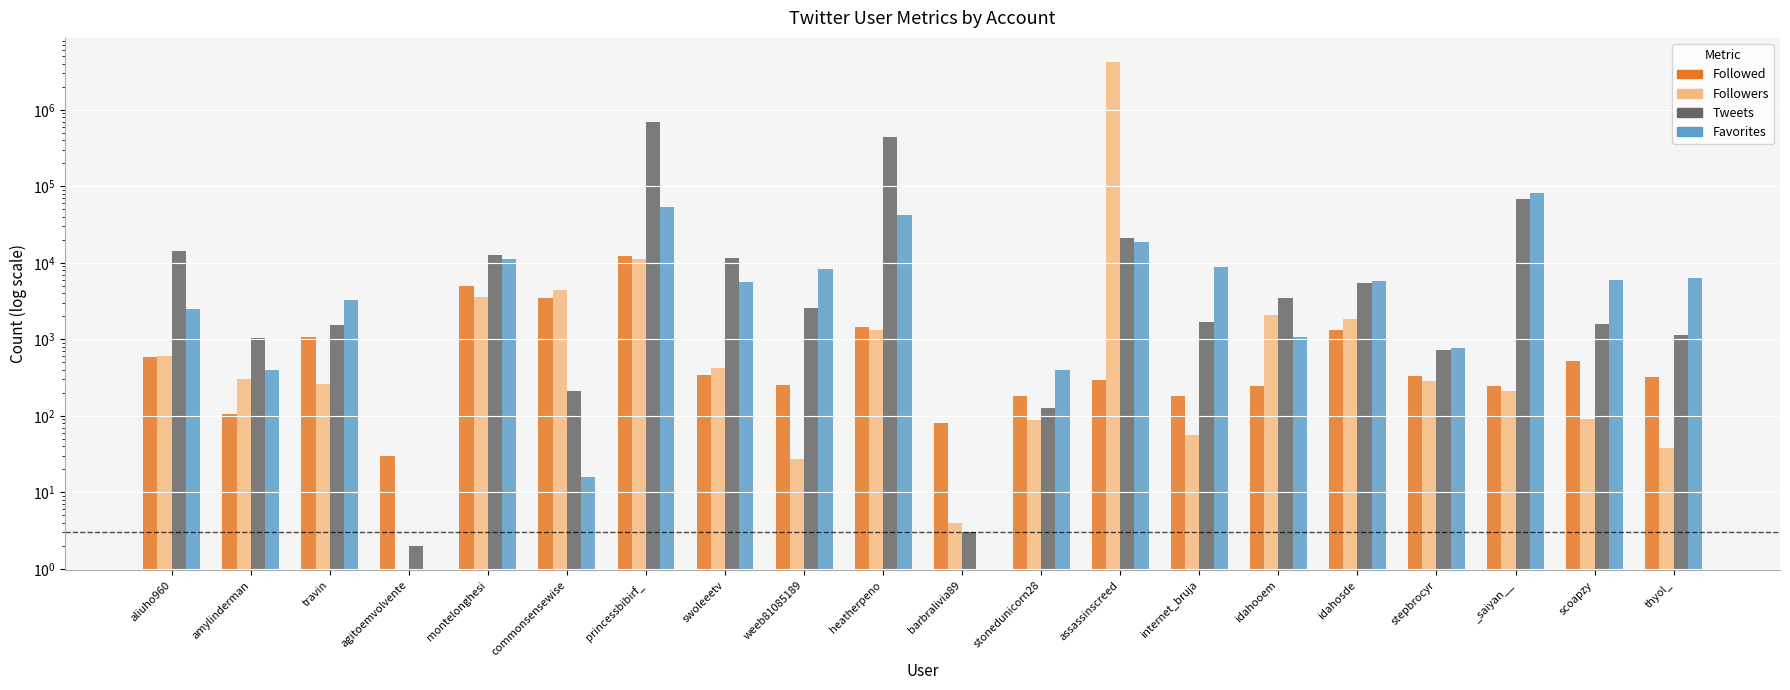

At how many categories does at least one series exceed 752280?

1